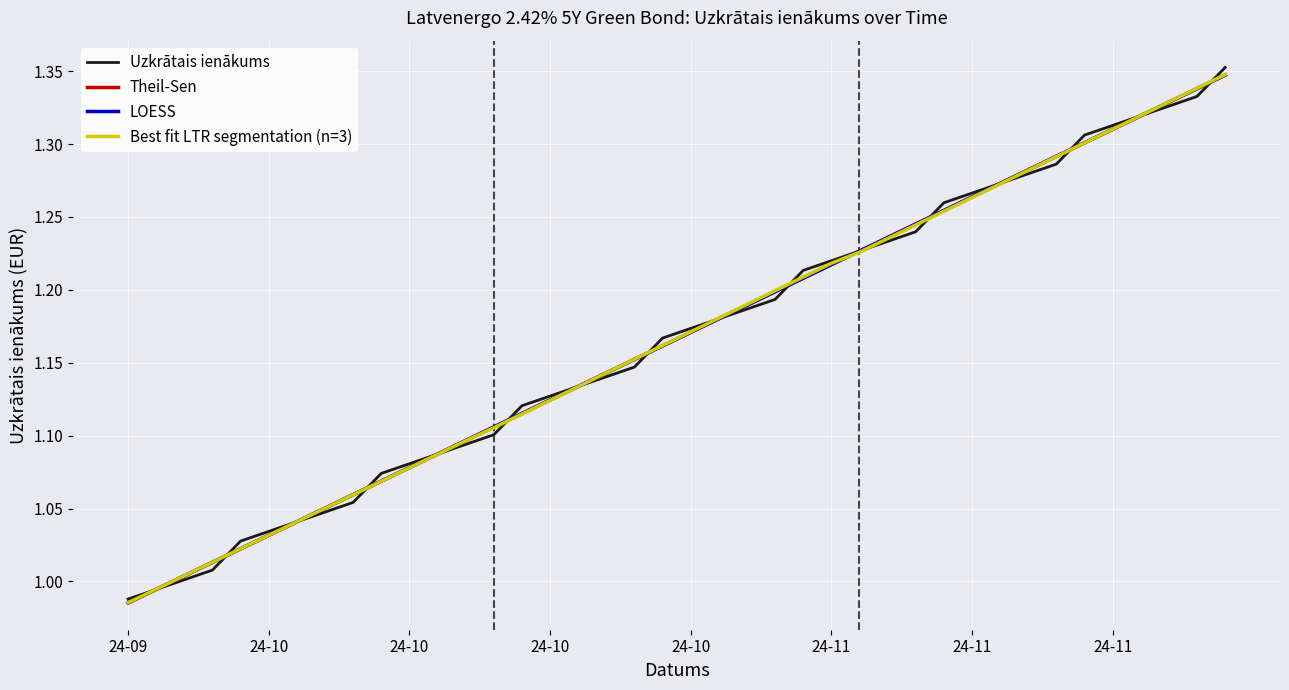

How many values in the LOESS series are below 1?

2